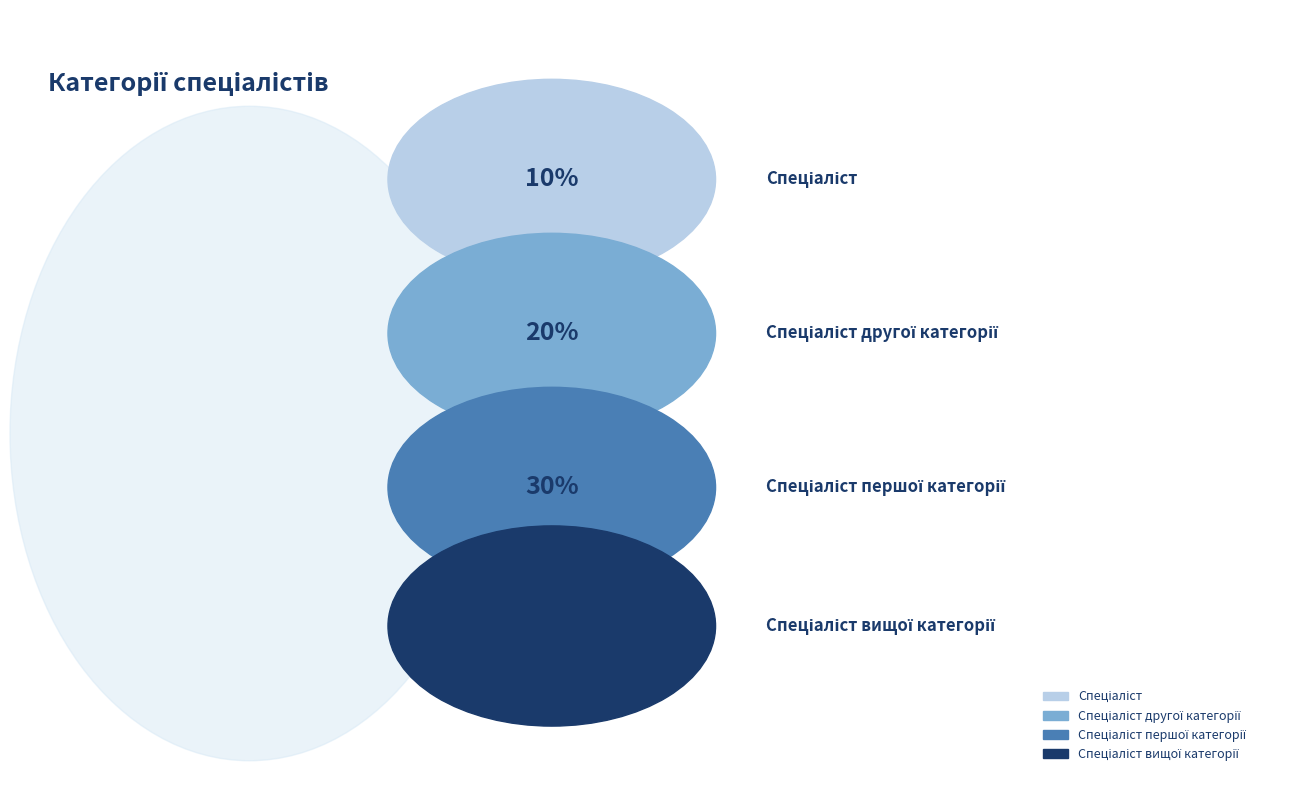

Does Спеціаліст другої категорії represent more than half of the total?

No